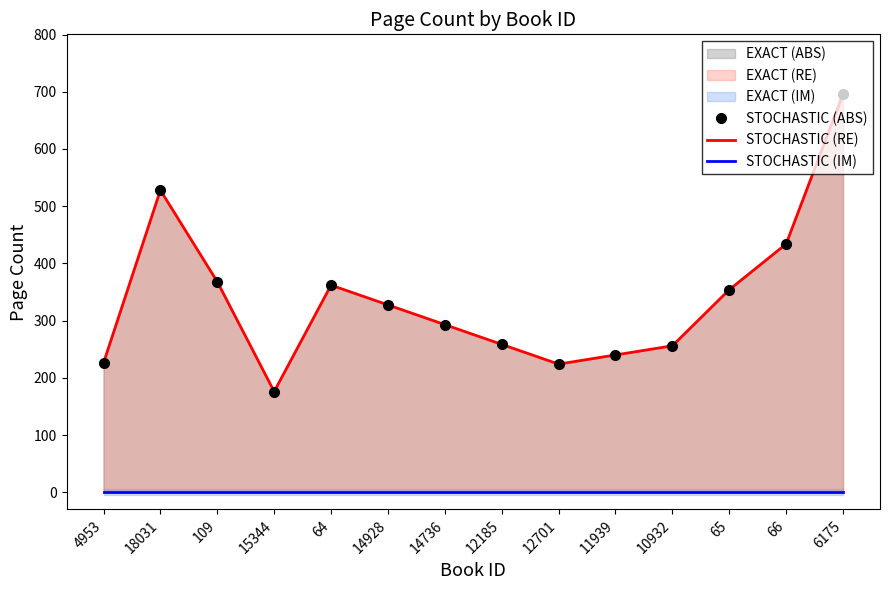

Reading left to right, transcribe all the data shown in this chart.

STOCHASTIC (ABS): 4953=226.0	18031=528.0	109=368.0	15344=176.0	64=362.0	14928=327.5	14736=293.0	12185=258.5	12701=224.0	11939=240.0	10932=256.0	65=354.0	66=434.0	6175=696.0
STOCHASTIC (RE): 4953=226.0	18031=528.0	109=368.0	15344=176.0	64=362.0	14928=327.5	14736=293.0	12185=258.5	12701=224.0	11939=240.0	10932=256.0	65=354.0	66=434.0	6175=696.0
STOCHASTIC (IM): 4953=0.0	18031=0.0	109=0.0	15344=0.0	64=0.0	14928=0.0	14736=0.0	12185=0.0	12701=0.0	11939=0.0	10932=0.0	65=0.0	66=0.0	6175=0.0